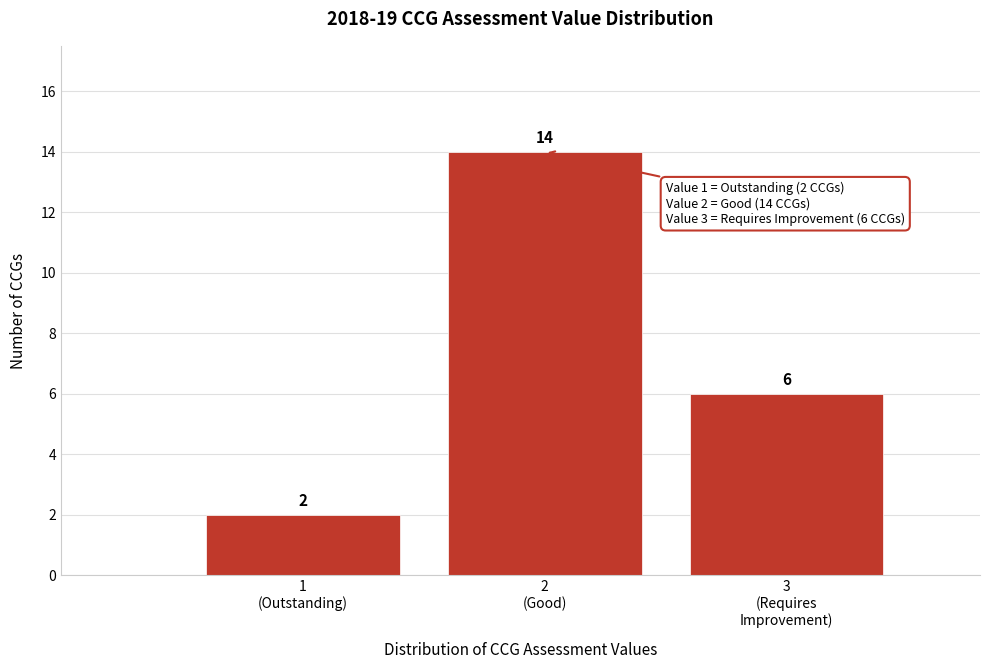

Reading left to right, transcribe all the data shown in this chart.

2	14	6